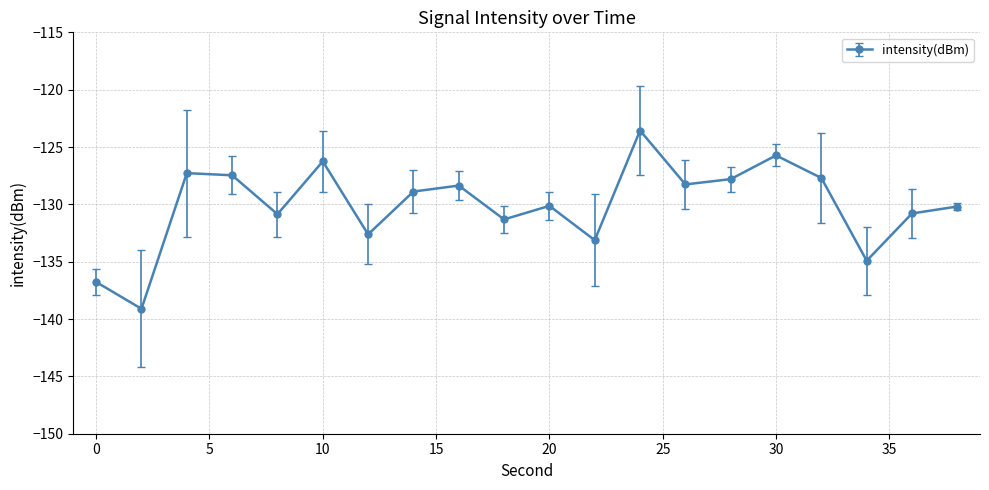

What is the minimum value shown in the chart?

-139.1